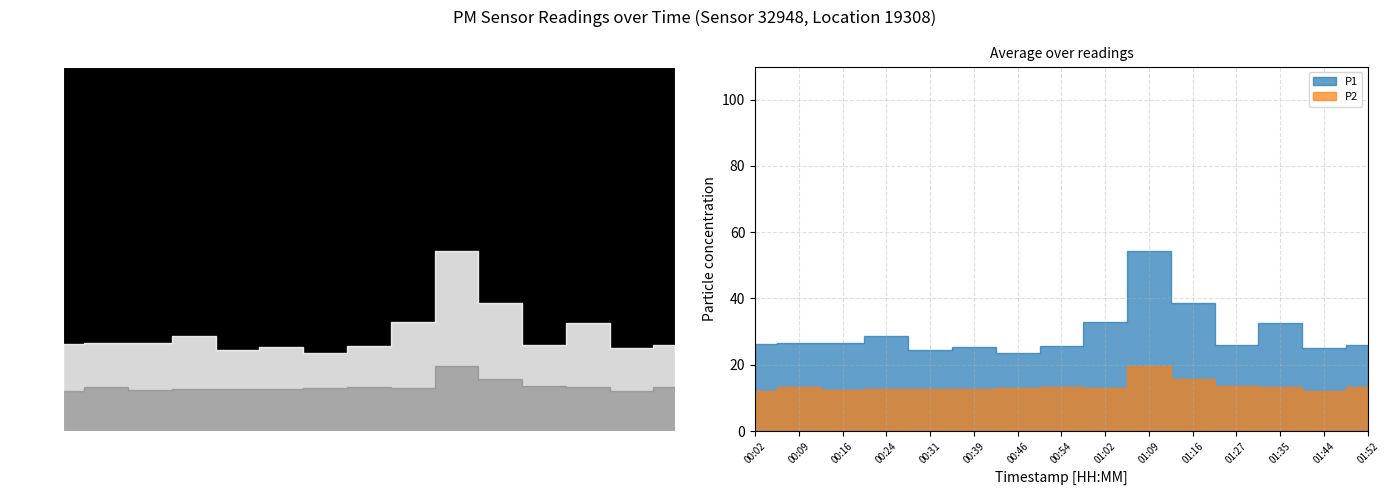

What is the lowest value of the P2 series?

12.0